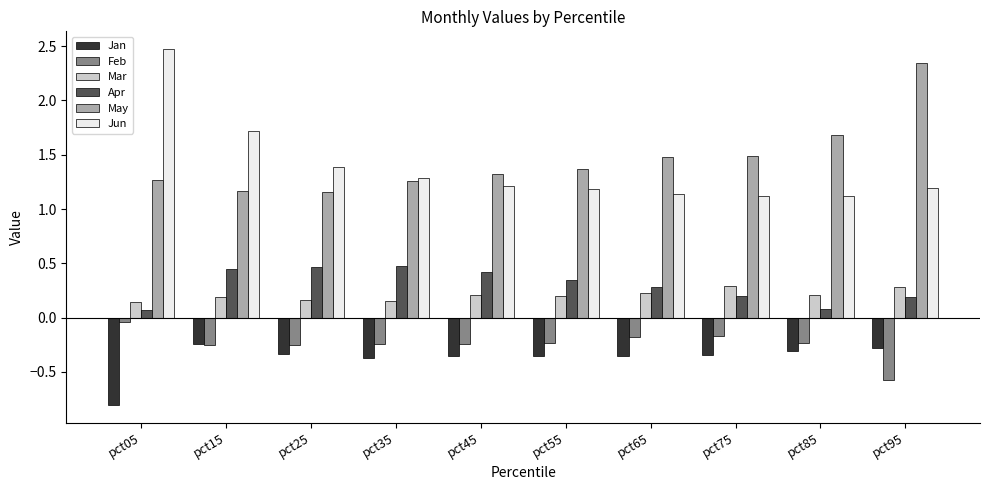

At which category does the chart reach its peak across all series?

pct05